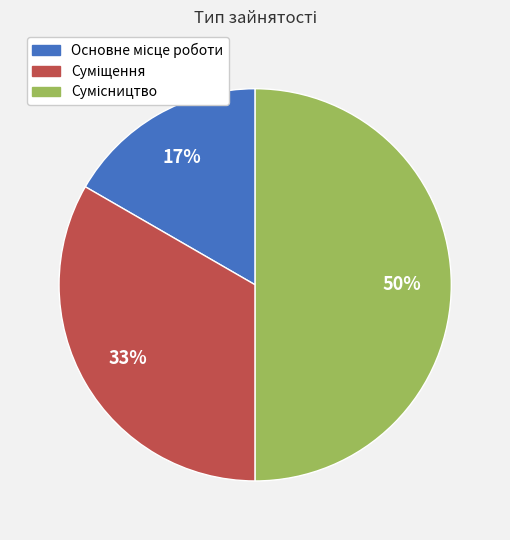

To the nearest percent, what is the average slice percentage?

33%